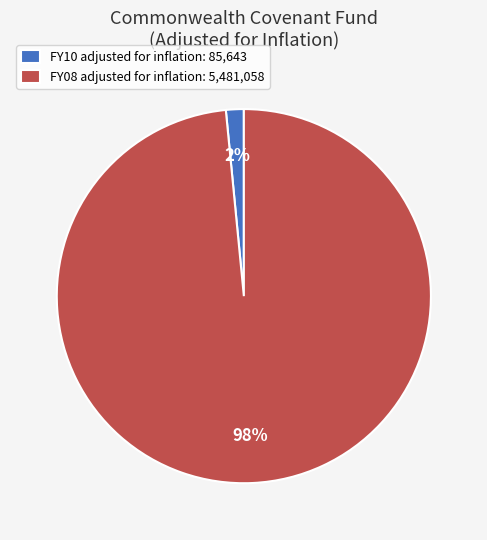

Which has a higher value, FY10 adjusted for inflation: 85,643 or FY08 adjusted for inflation: 5,481,058?

FY08 adjusted for inflation: 5,481,058